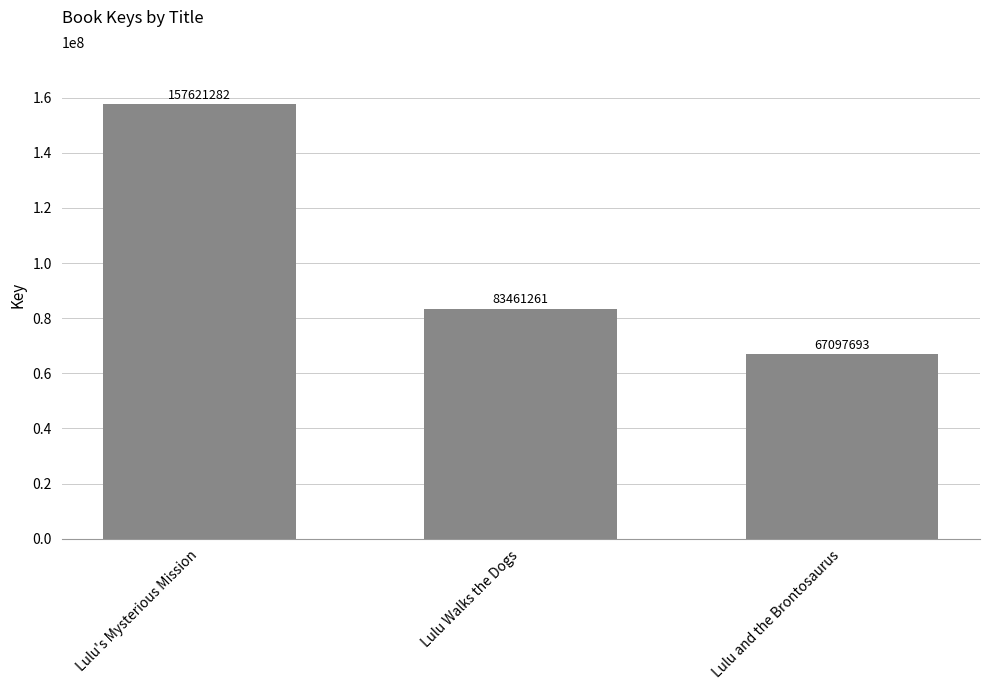

The chart shows a value of 255509699 at Lulu's Mysterious Mission. True or false?

False